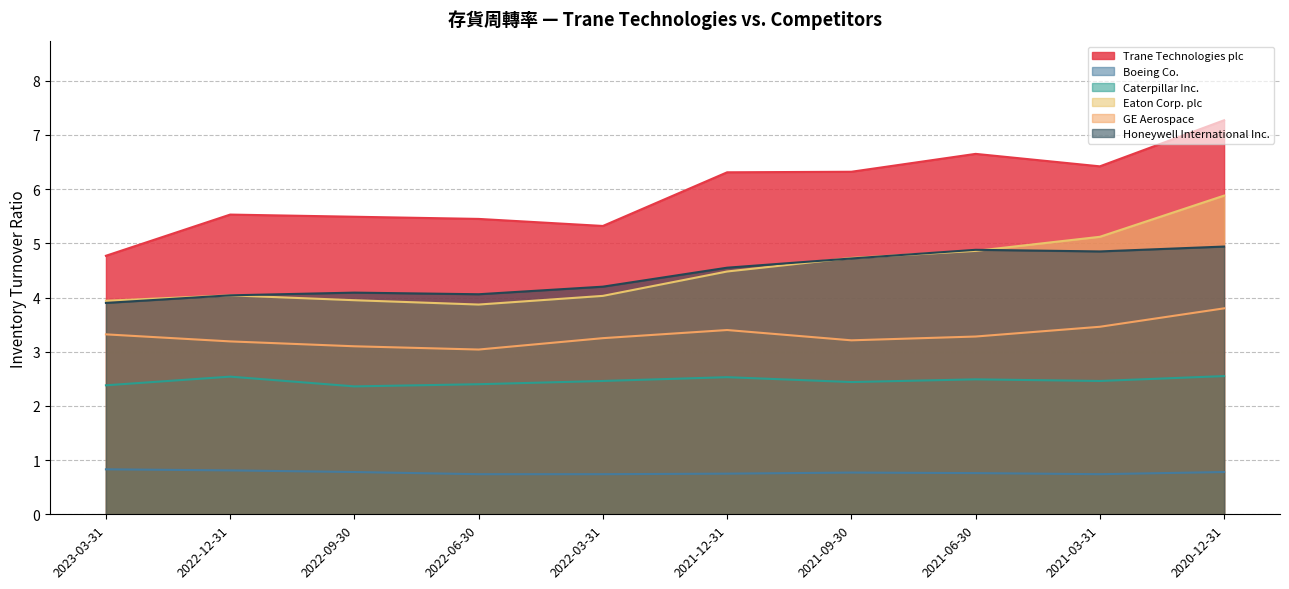

What is the sum of the Caterpillar Inc. values at 2023-03-31 and 2020-12-31?

4.9